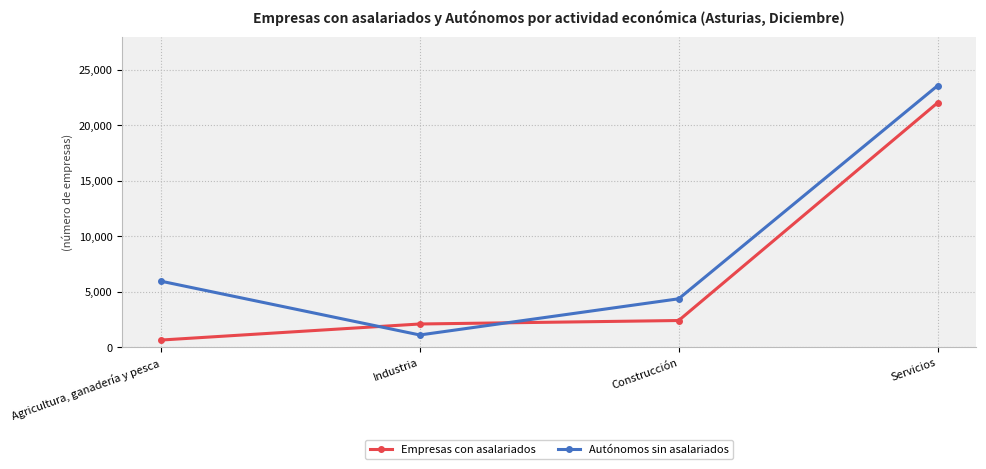

What is the difference between the maximum and minimum values in the Empresas con asalariados series?

21361